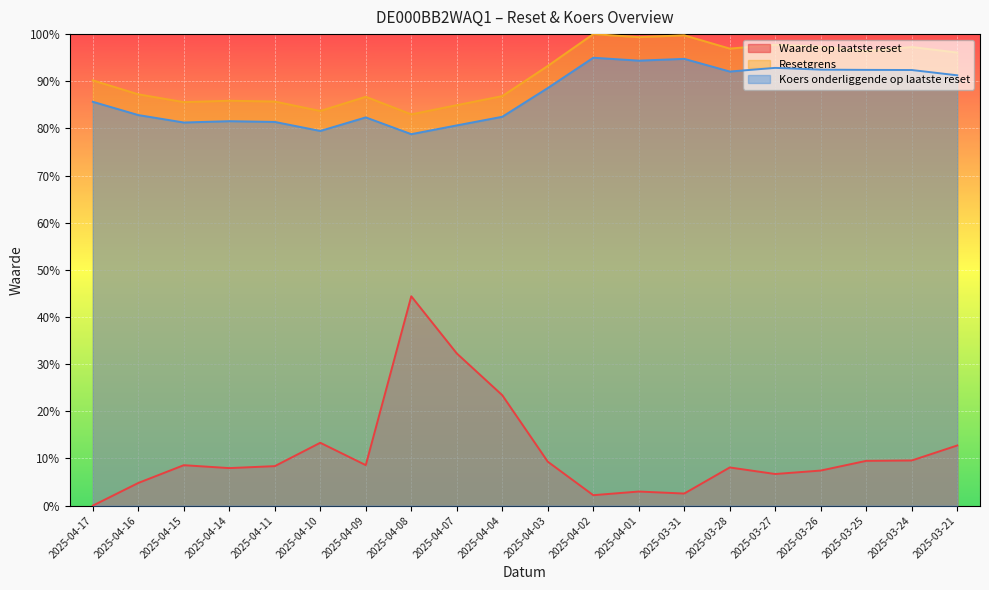

What is the label of the 2nd point from the right?

2025-03-24